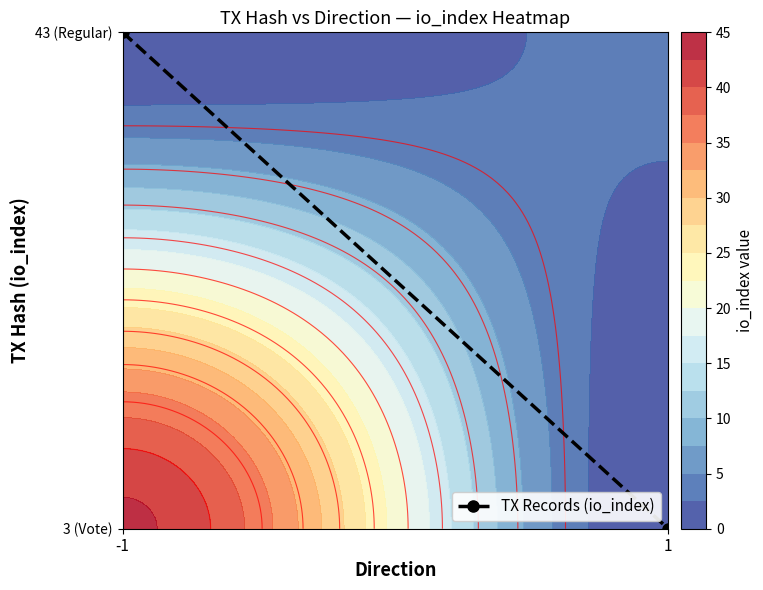

What is the sum of all values?

1.0